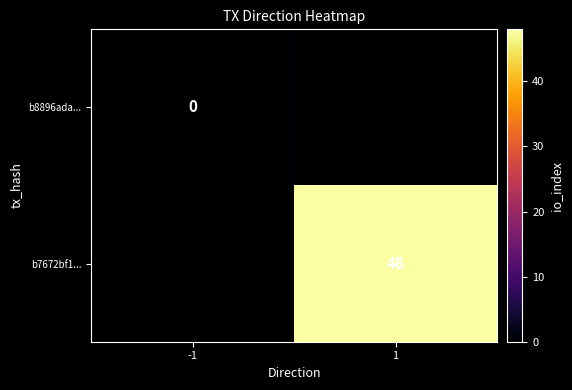

The value of b7672bf1... at 1 is 48. True or false?

True